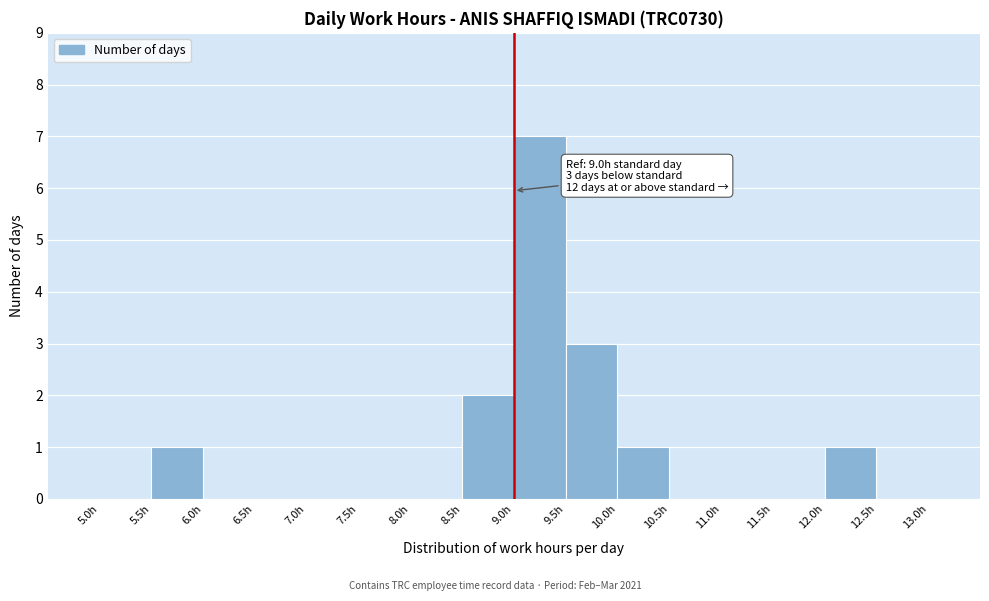

Which range on the x-axis has the tallest bar?

9.0 to 9.5